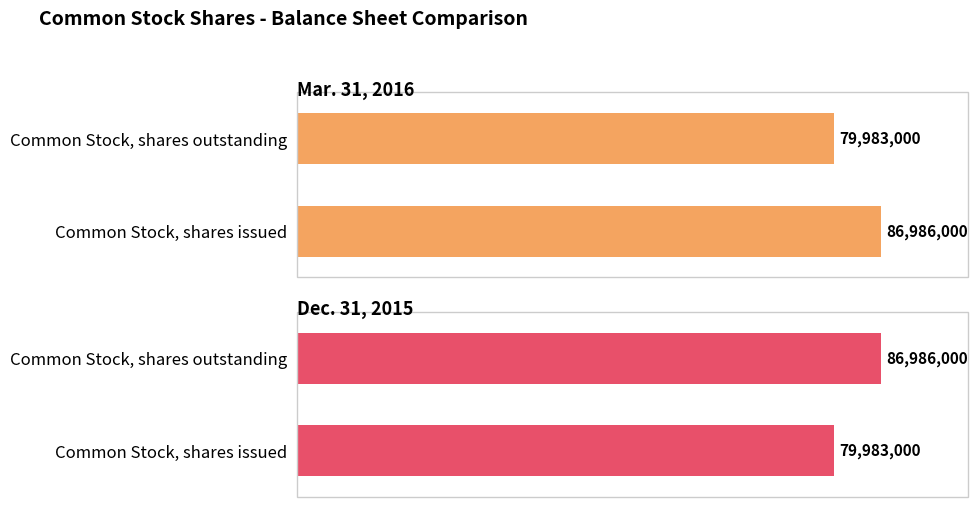

Between Common Stock, shares issued and Common Stock, shares outstanding, which series saw the biggest shift?

Mar. 31, 2016